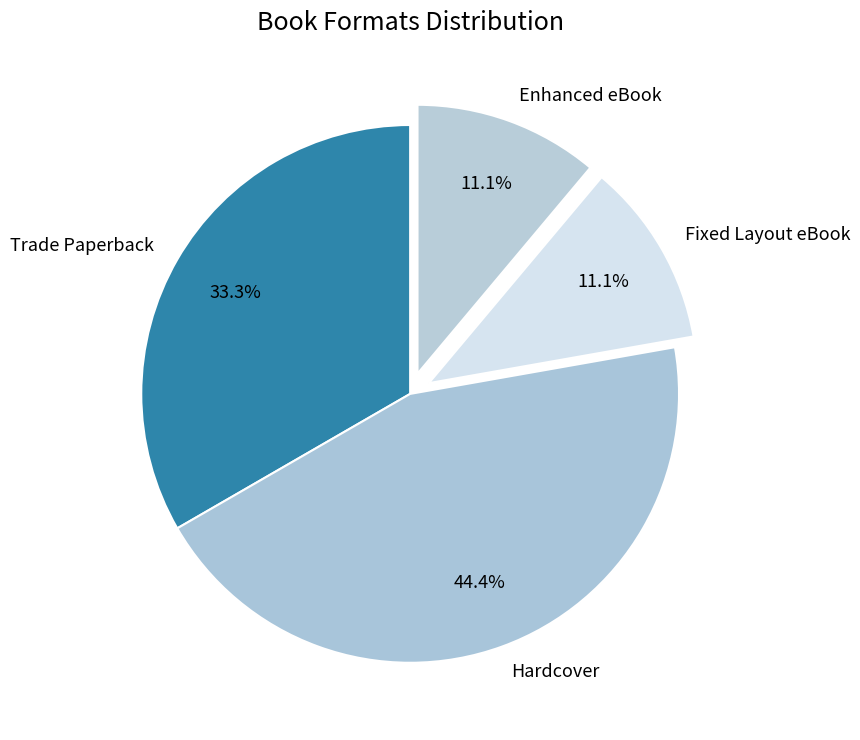

How many slices are in this pie chart?

4